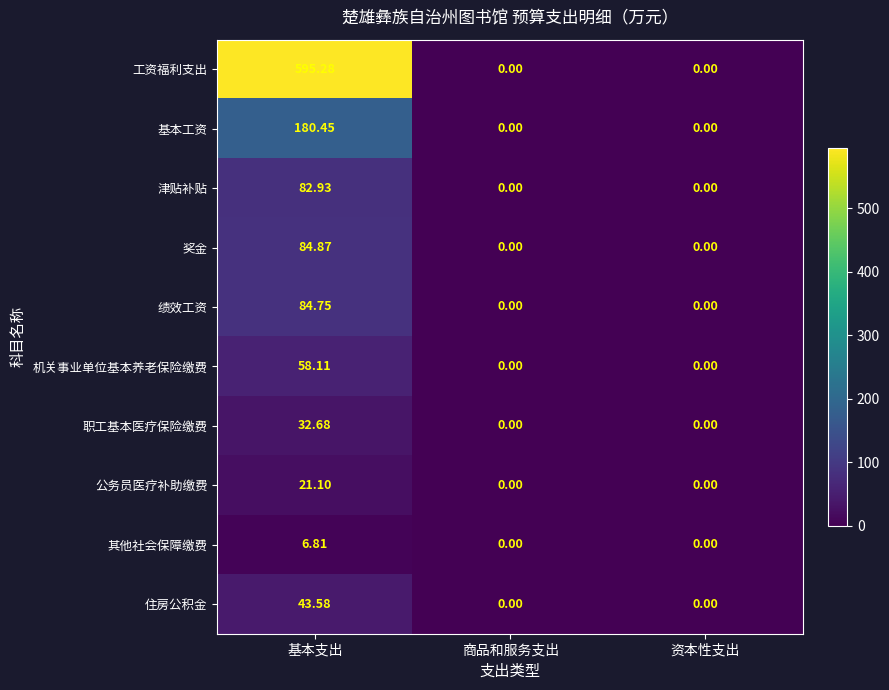

At how many categories does at least one series exceed 406?

1